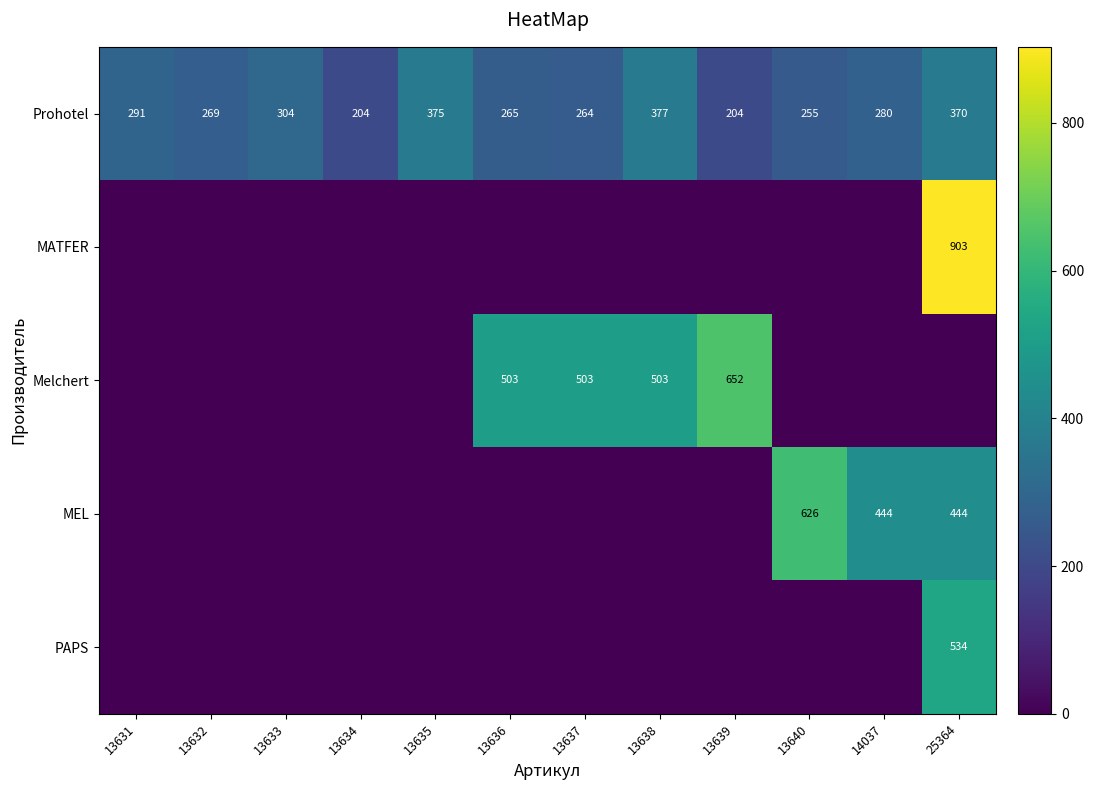

At how many categories does at least one series exceed 661?

1